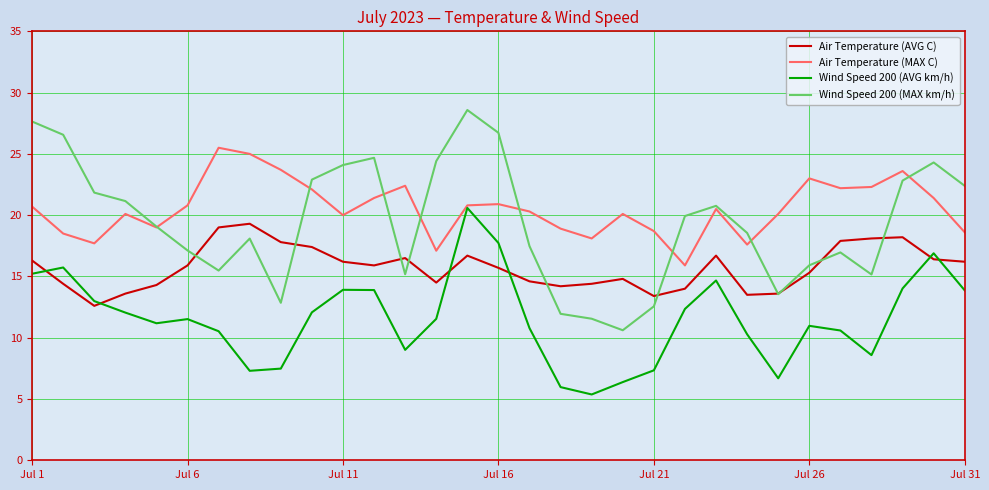

True or false: Air Temperature (AVG C) and Air Temperature (MAX C) cross at least once.

False